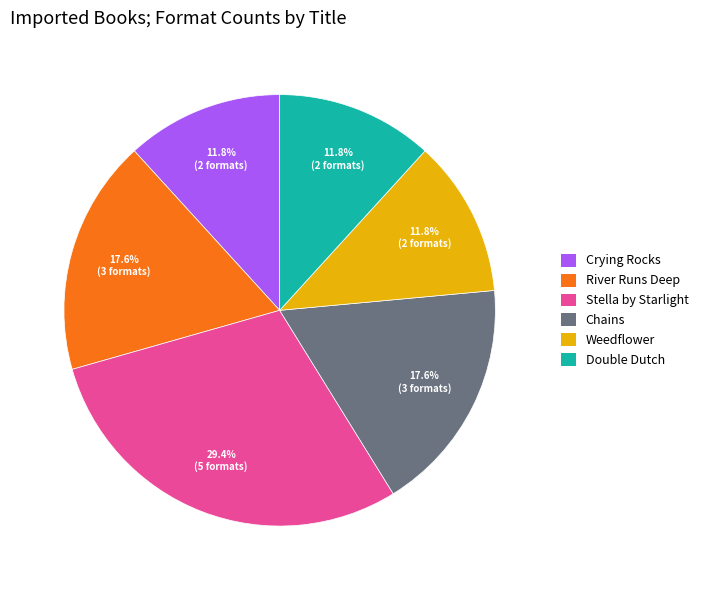

Is Stella by Starlight the majority of the pie?

No